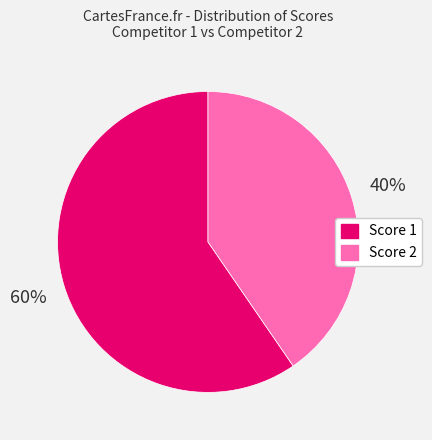

Is it true that Score 2 is 40% of the pie?

True